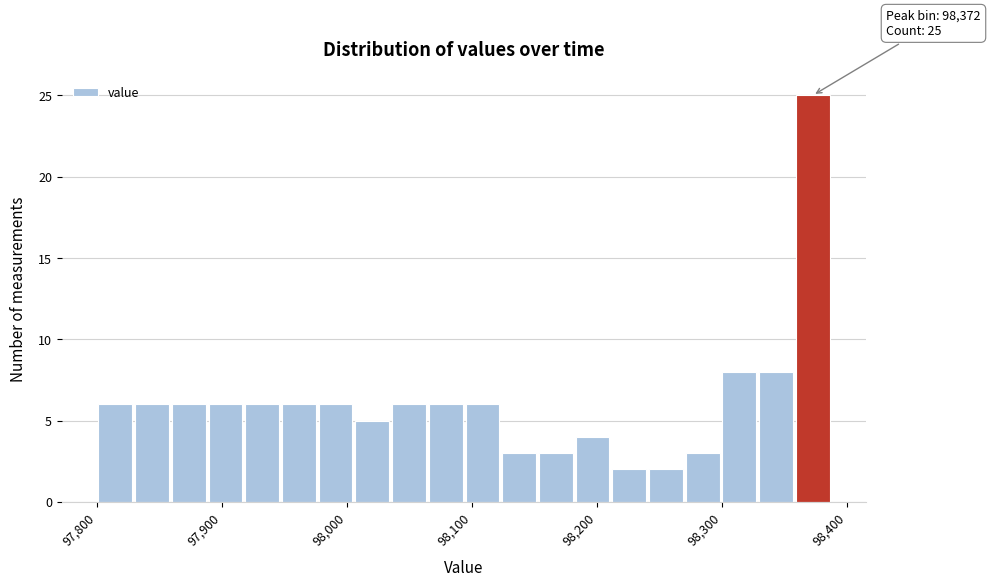

Read against the x-axis, roughly where is the centre of the tallest bar?

98370